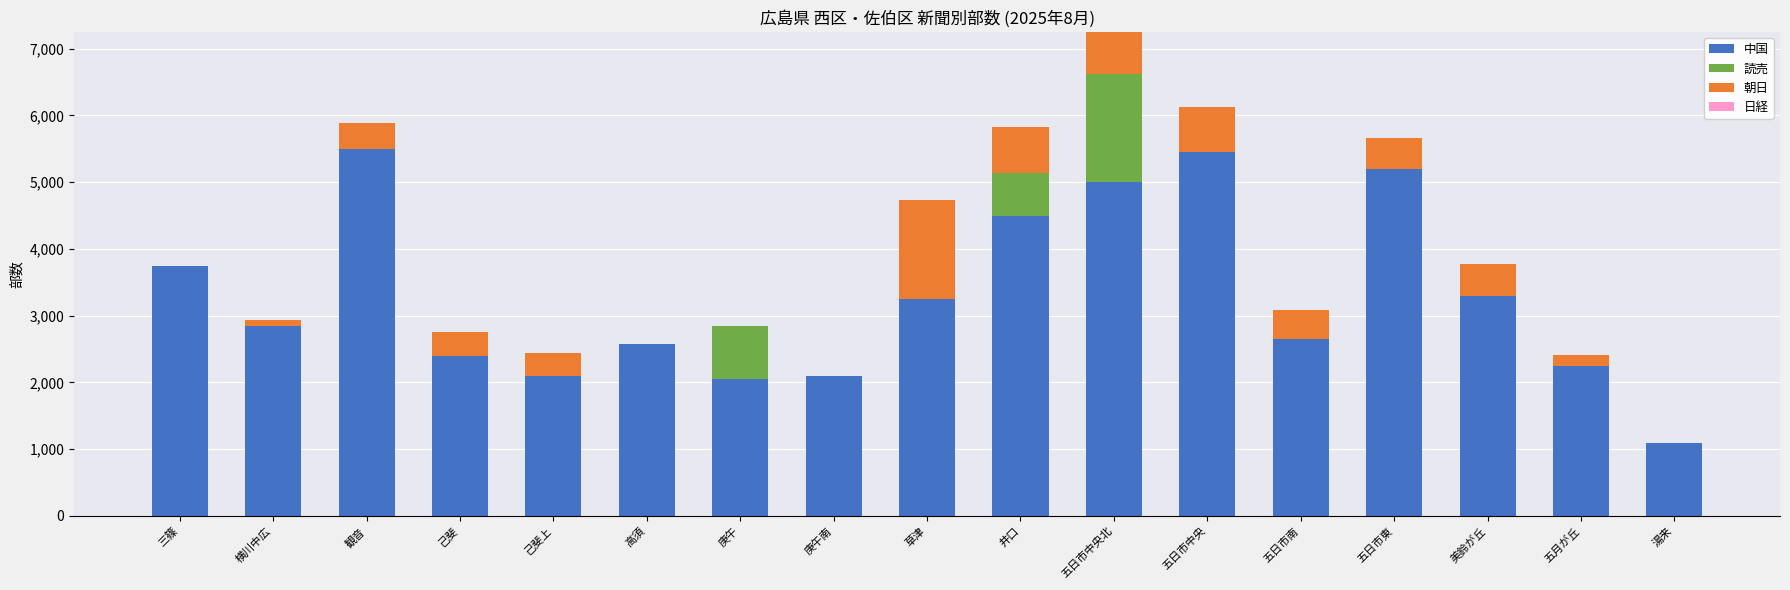

Count the number of data series in this chart.

3